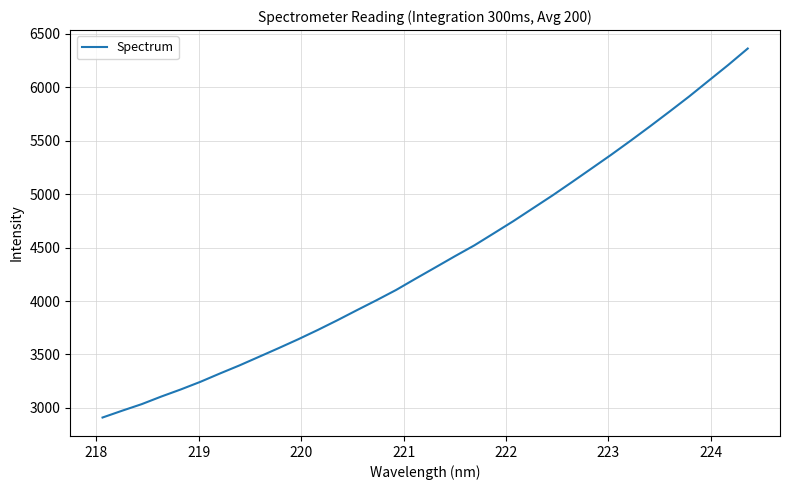

What is the greatest value displayed?

6362.1